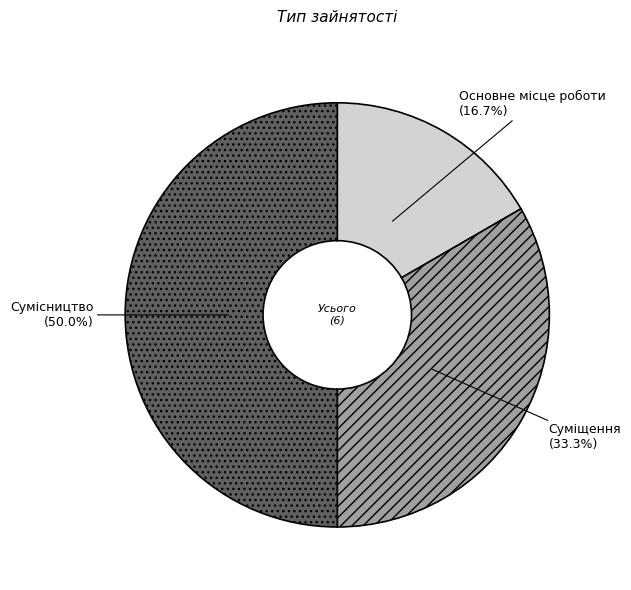

To the nearest percent, what is the difference between the Сумісництво and Основне місце роботи slice percentages?

33%